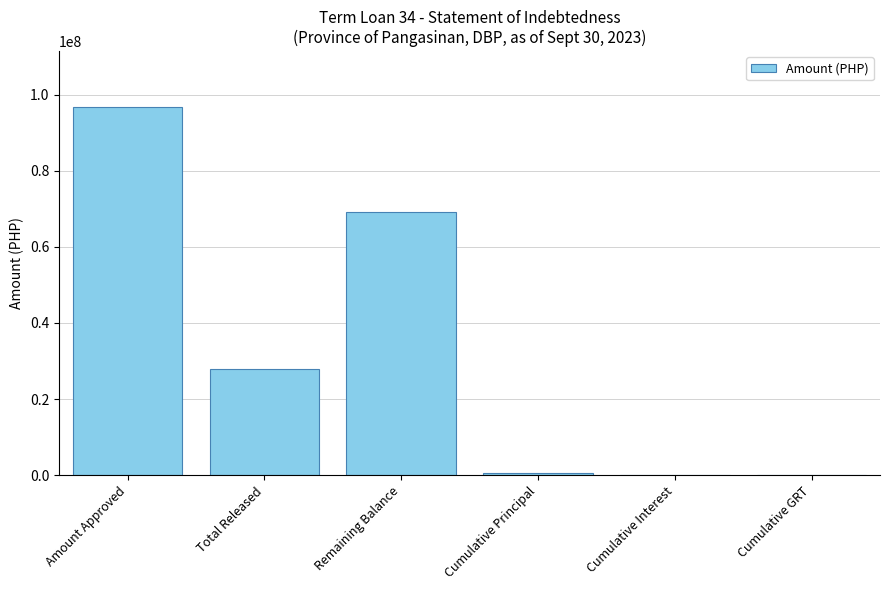

Which has a higher value, Cumulative Interest or Remaining Balance?

Remaining Balance